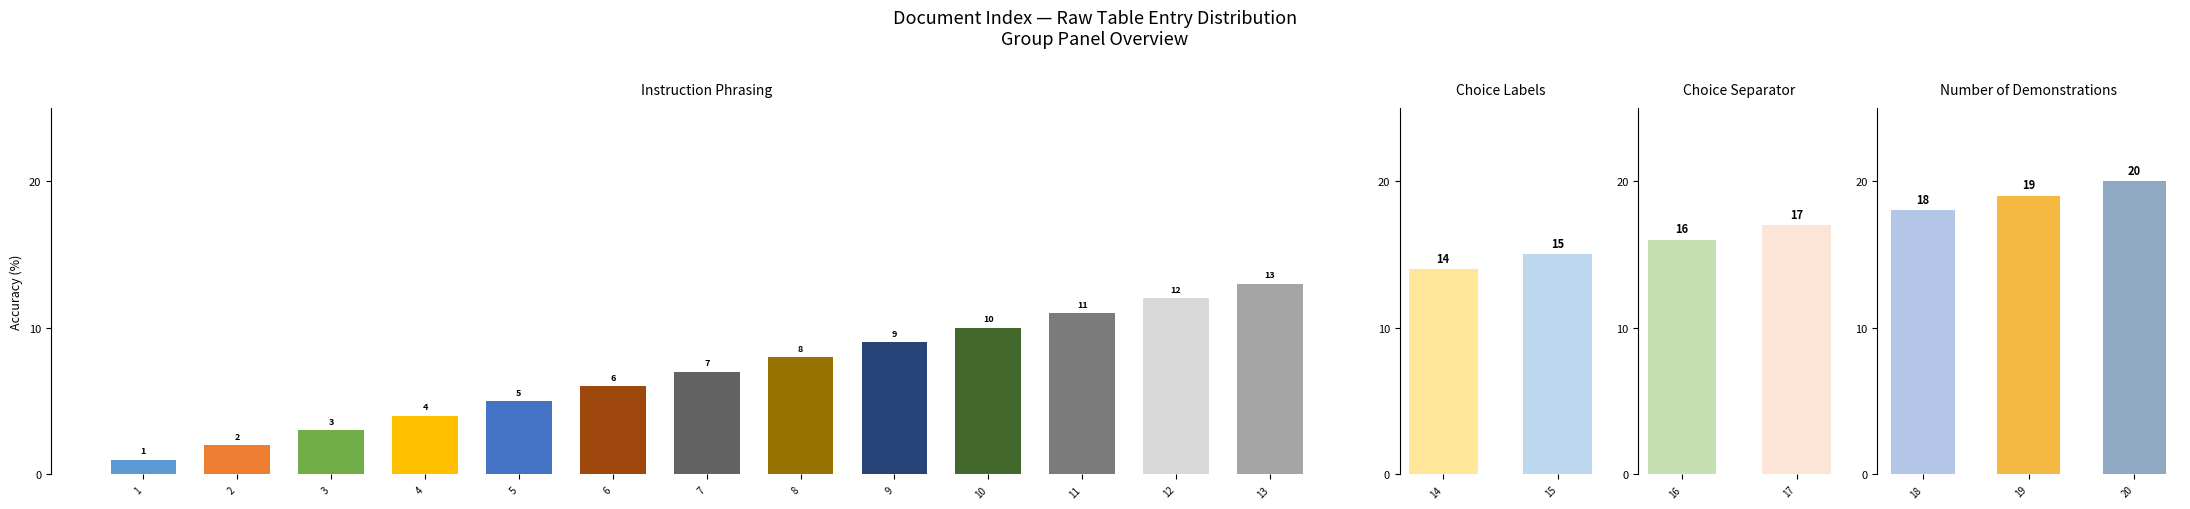

Rank the categories by value from lowest to highest.

1, 2, 3, 4, 5, 6, 7, 8, 9, 10, 11, 12, 13, 14, 15, 16, 17, 18, 19, 20